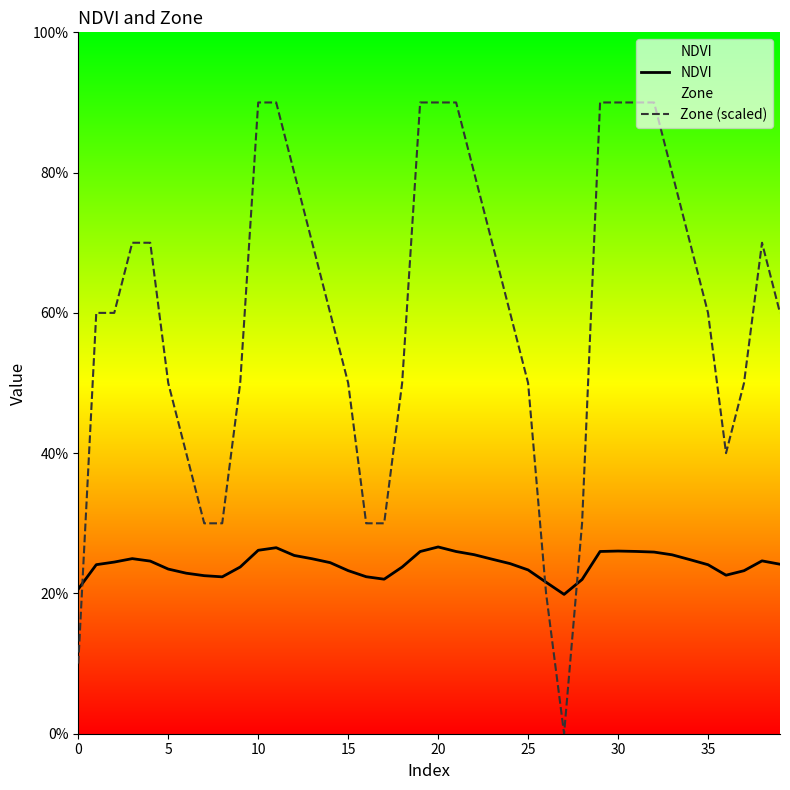

At which category is the sum across all series the highest?

20